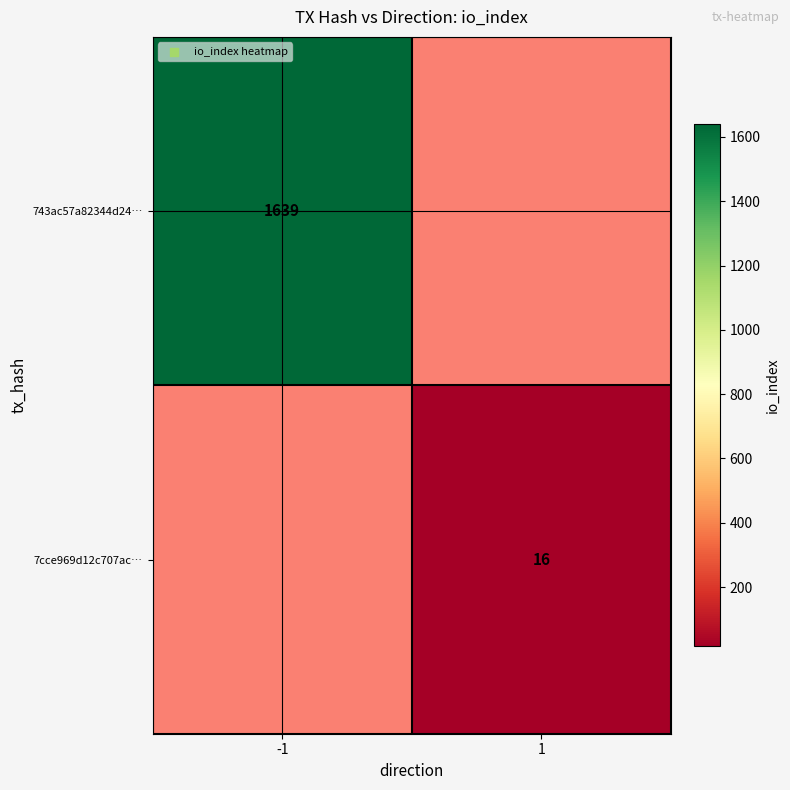

Is the value of 743ac57a82344d24… at -1 greater than the value of 7cce969d12c707ac… at 1?

Yes